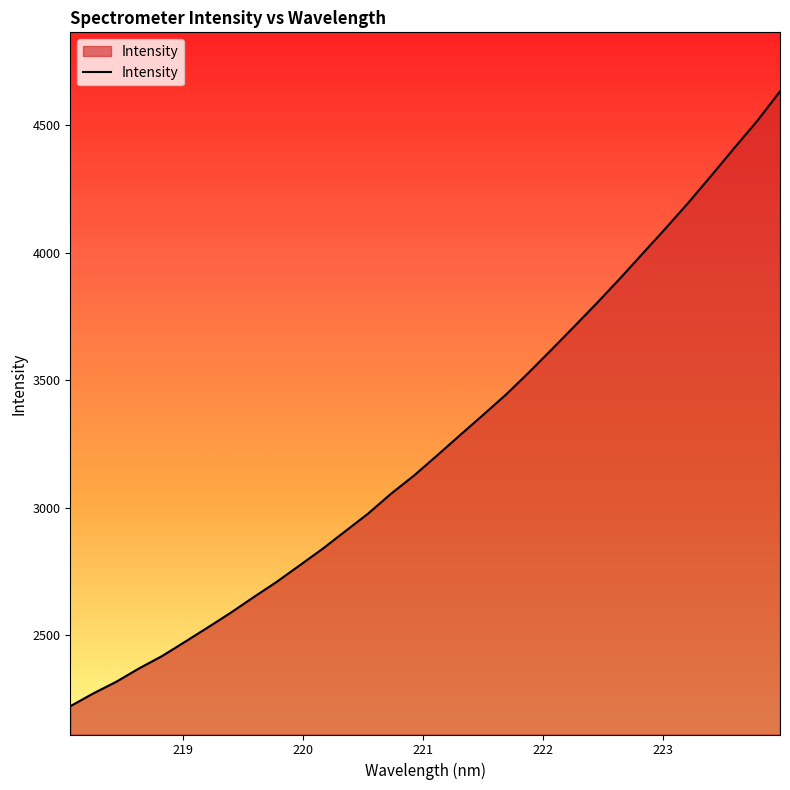

Count the number of data series in this chart.

1